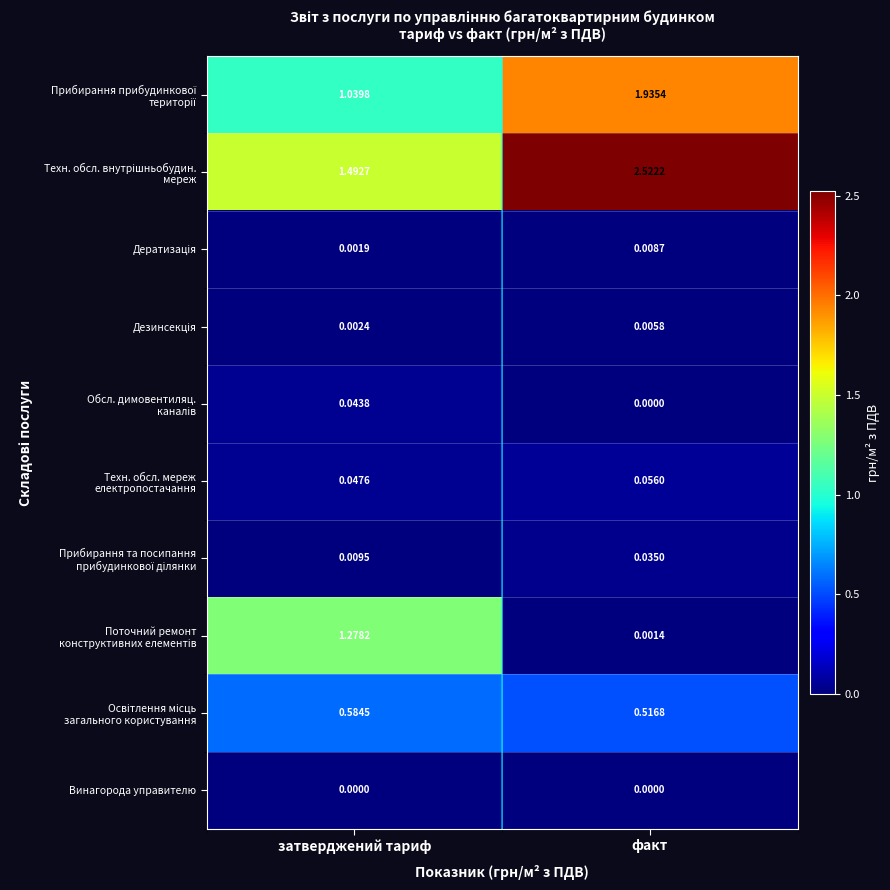

Which category has the highest value across all series?

факт